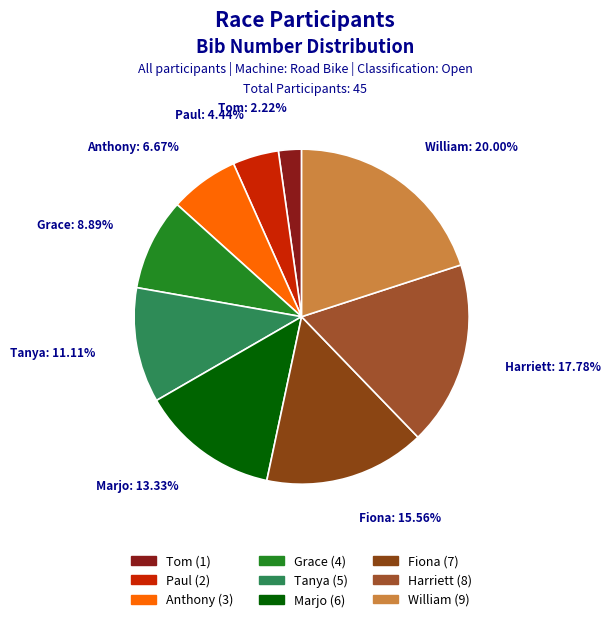

Is it true that Anthony is 1% of the pie?

False